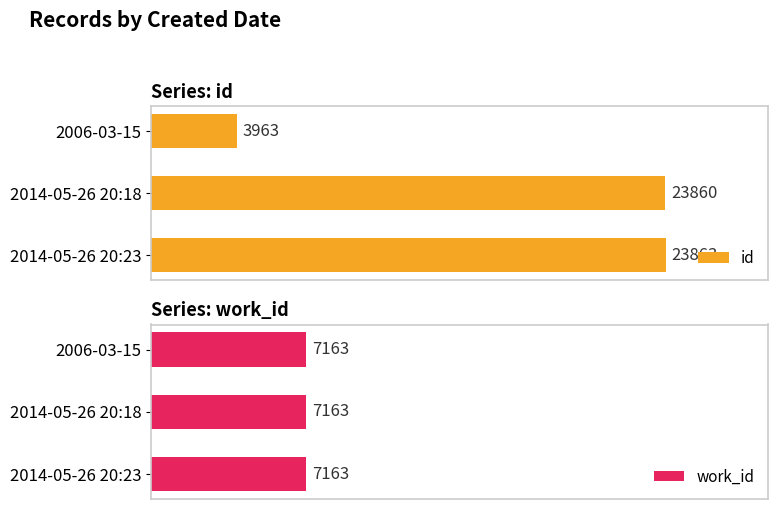

What are all the series names shown in the legend?

id, work_id